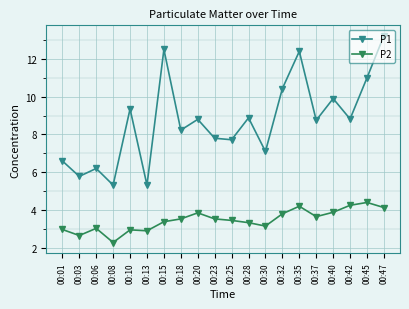

Is it true that P1 equals 11.4 at 00:20?

False